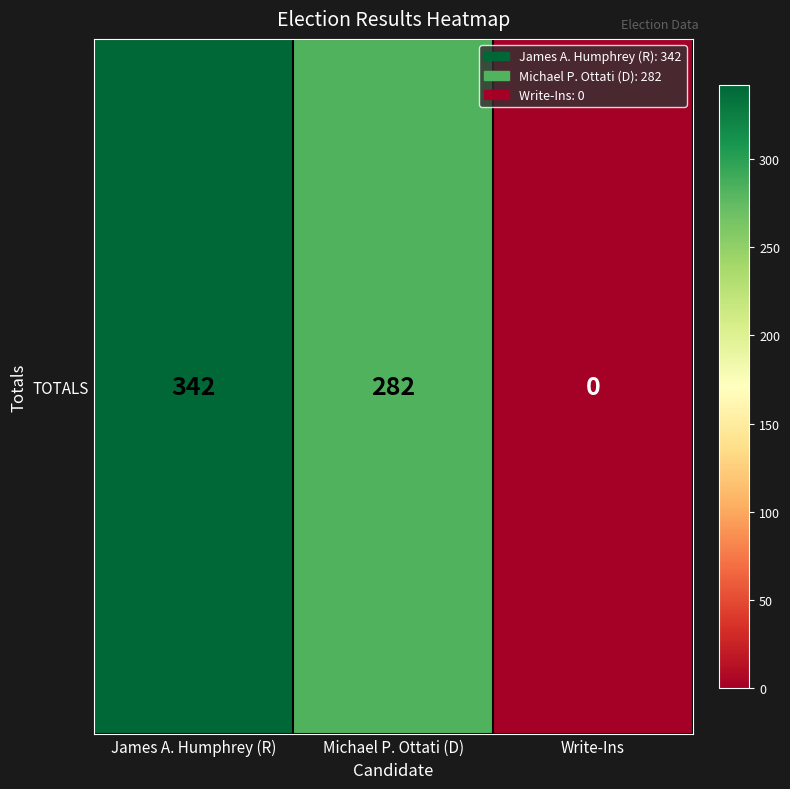

Rank the categories by value from highest to lowest.

James A. Humphrey (R), Michael P. Ottati (D), Write-Ins